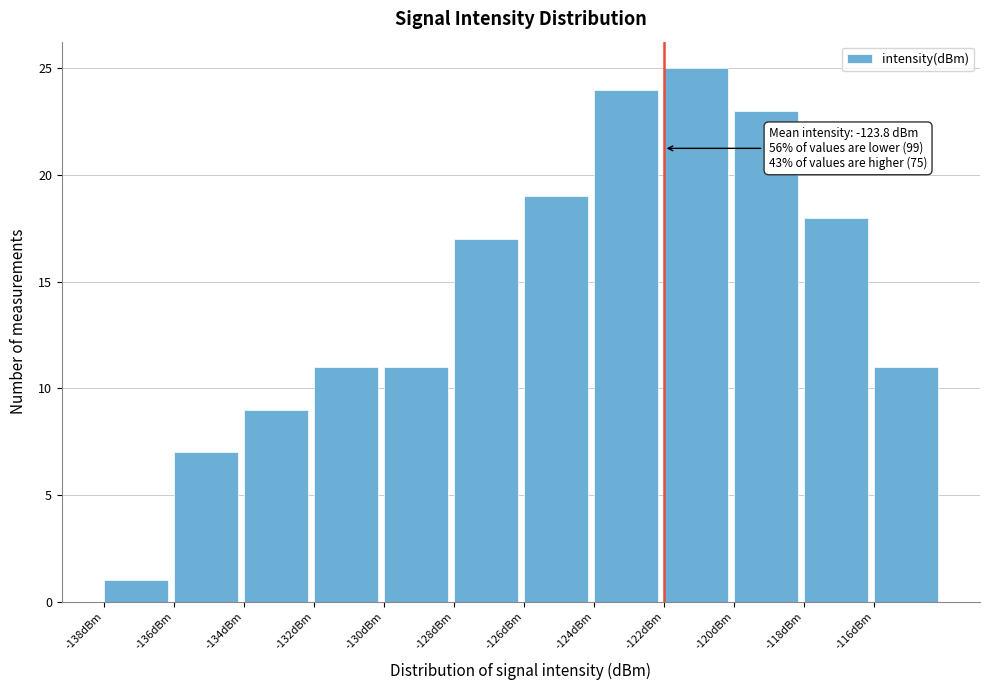

Which range on the x-axis has the tallest bar?

-122 to -120